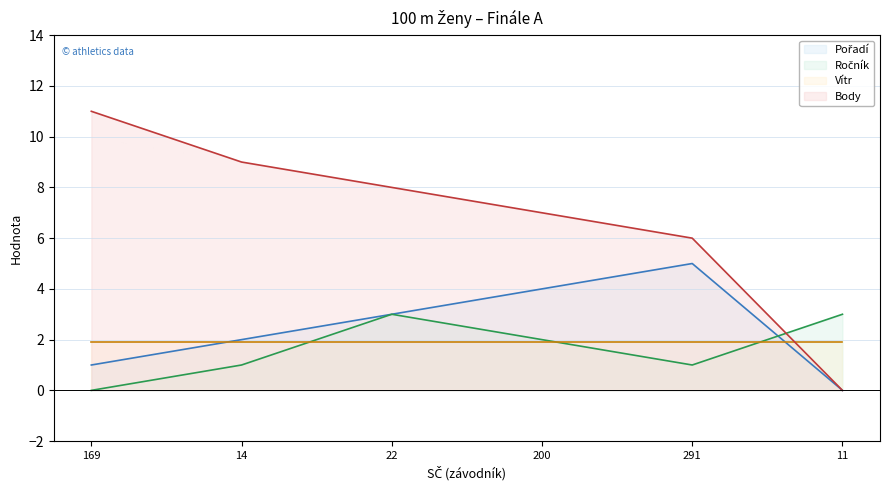

What is the sum of all Ročník (line) values?

10.0